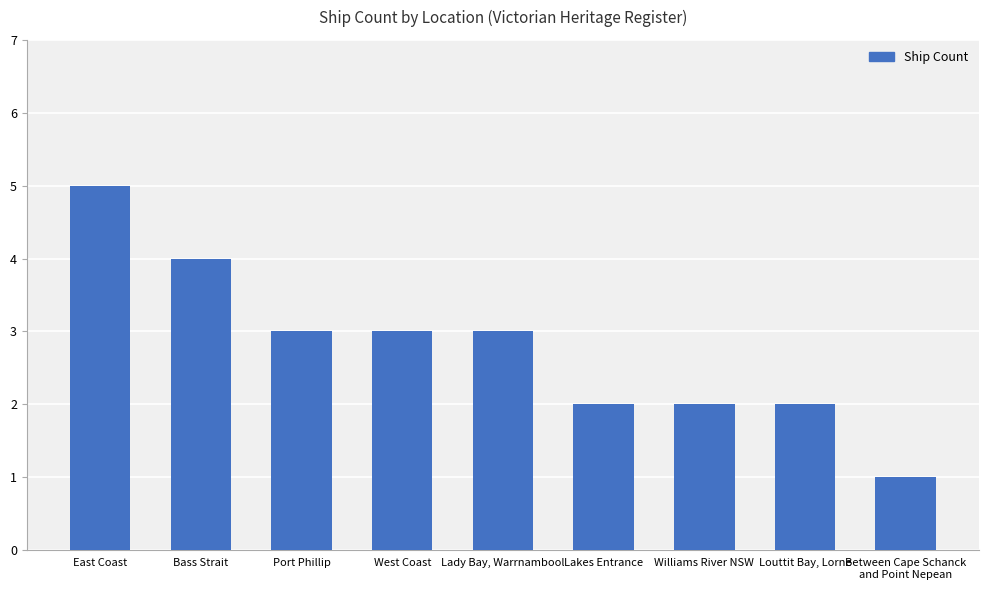

Approximately how many times larger is the value at Bass Strait compared to West Coast?

1.3